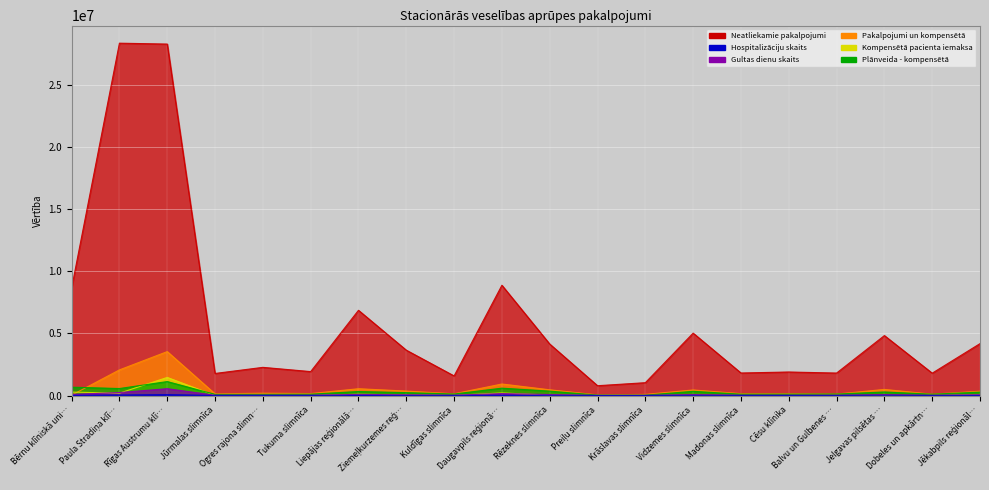

Is it true that Hospitalizāciju skaits (col_11) equals 4143 at Balvu un Gulbenes …?

True